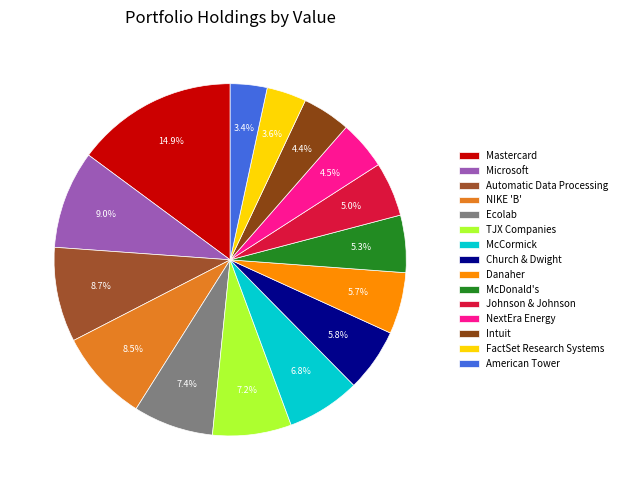

Rank the categories by value from lowest to highest.

American Tower, FactSet Research Systems, Intuit, NextEra Energy, Johnson & Johnson, McDonald's, Danaher, Church & Dwight, McCormick, TJX Companies, Ecolab, NIKE 'B', Automatic Data Processing, Microsoft, Mastercard